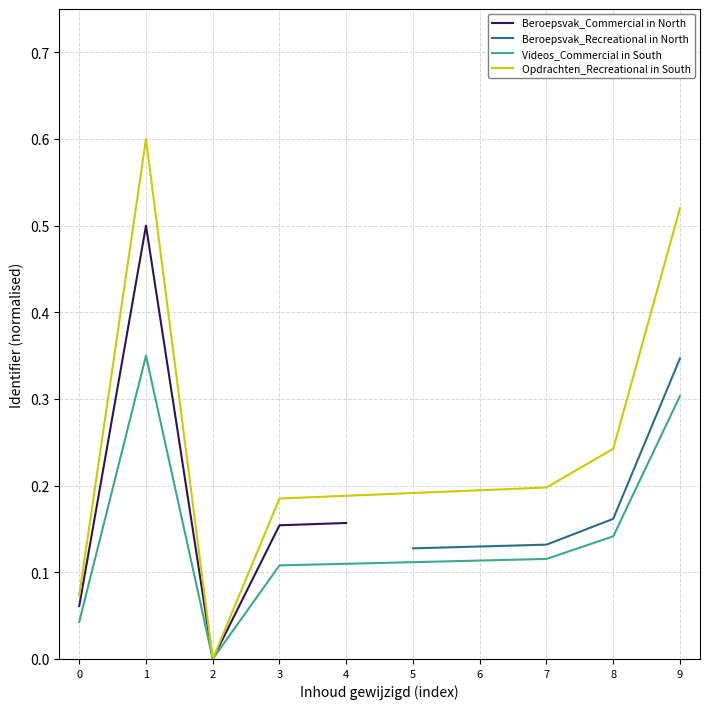

What value does the Opdrachten_Recreational in South series have at 7?

0.2